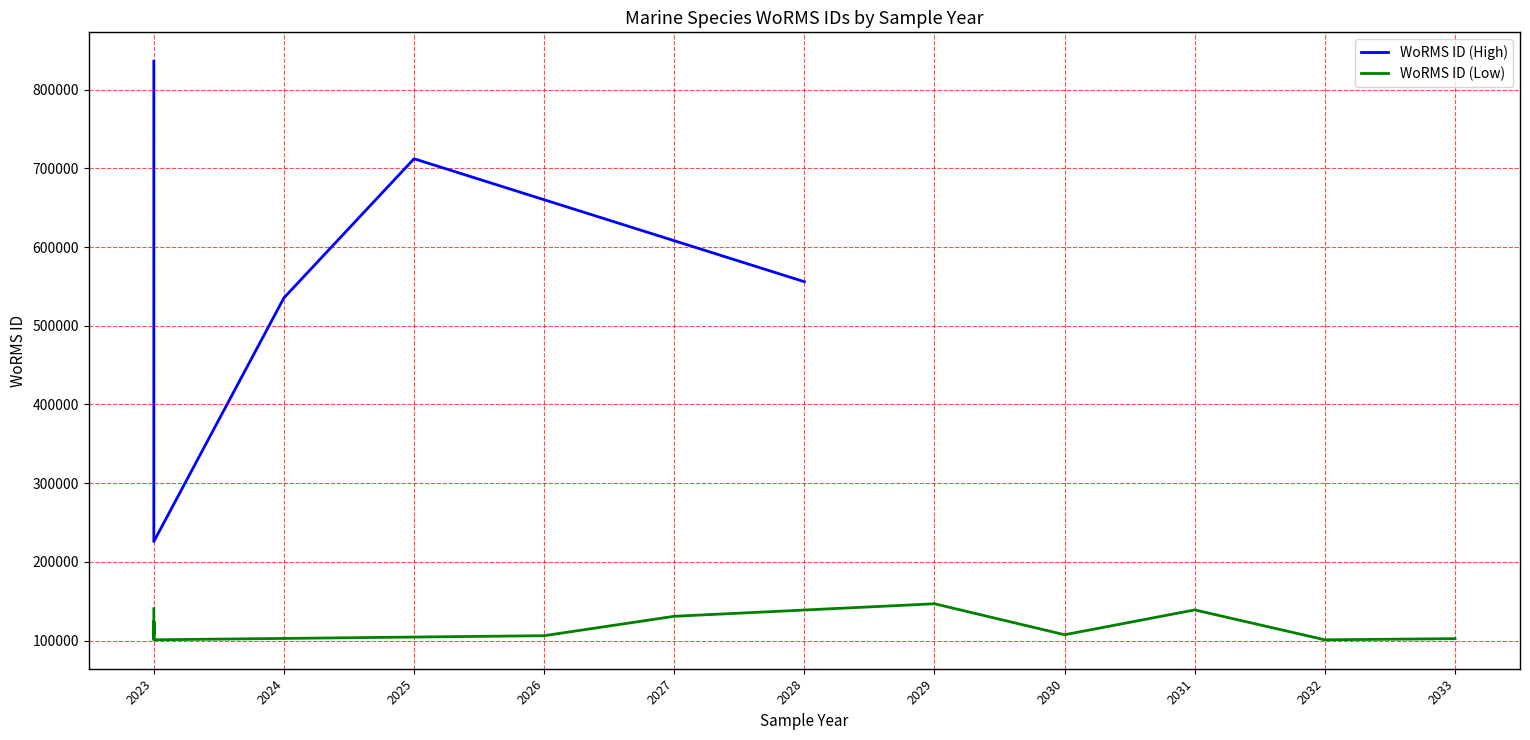

At which category does the chart reach its peak across all series?

2023-07-01